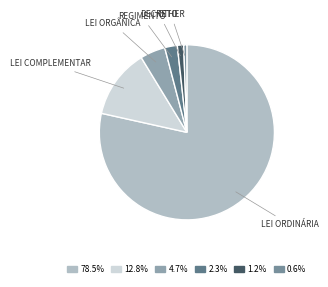

Between OTHER and LEI ORGÂNICA, which is larger?

LEI ORGÂNICA